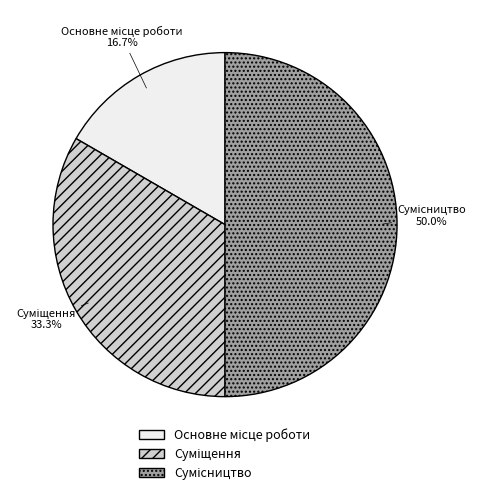

Does Основне місце роботи represent more than half of the total?

No